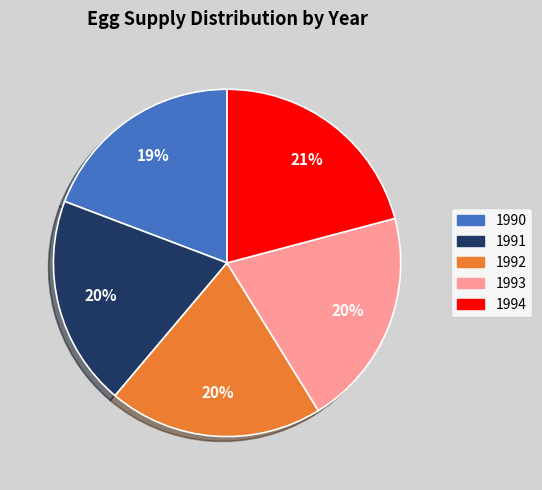

Is the sum of 1992 and 1991 greater than half?

No